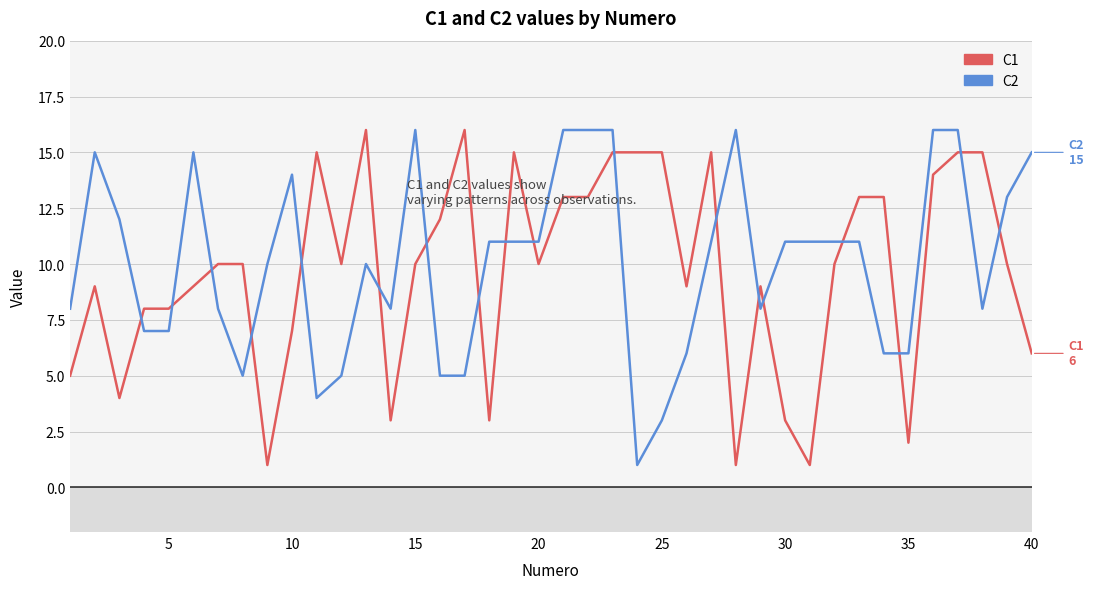

How many lines are shown in the chart?

2